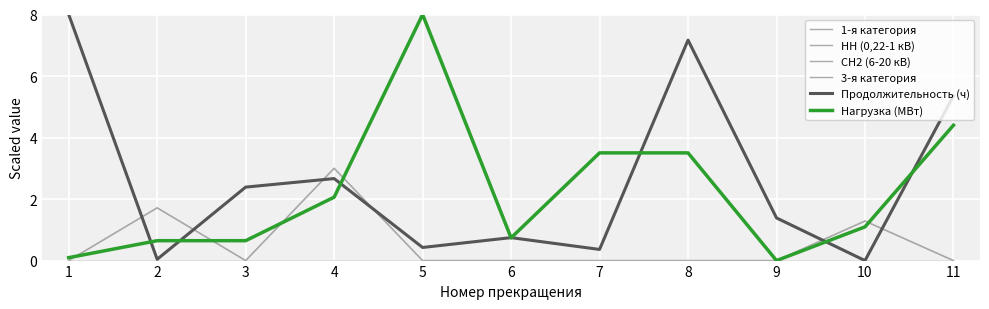

How many lines are shown in the chart?

6